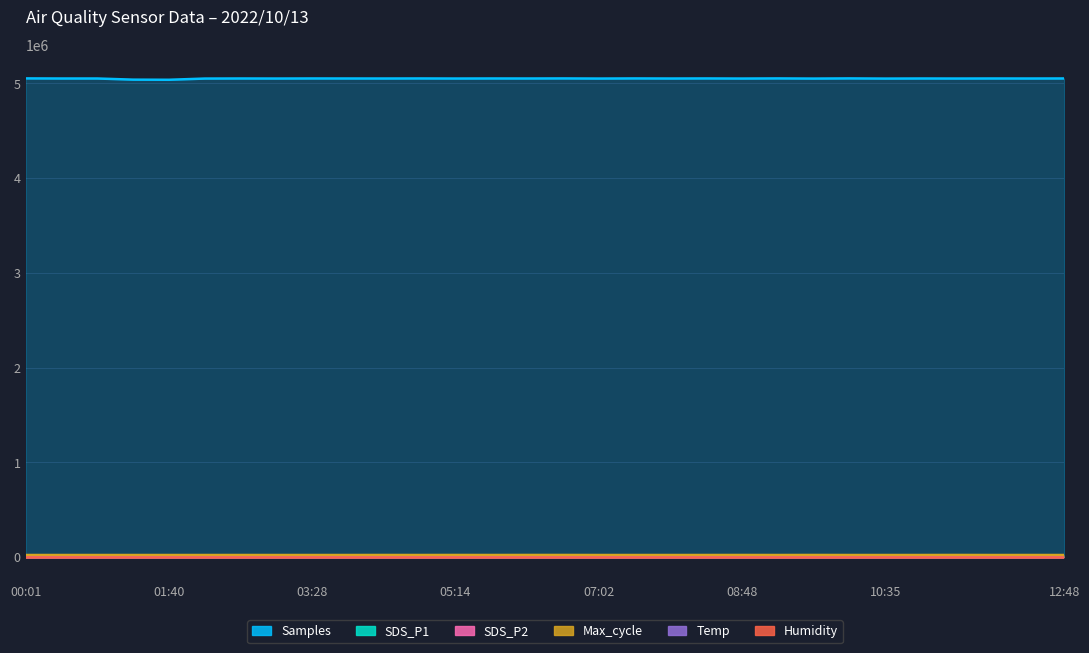

The value of Samples at 03:28 is 6930959.3. True or false?

False